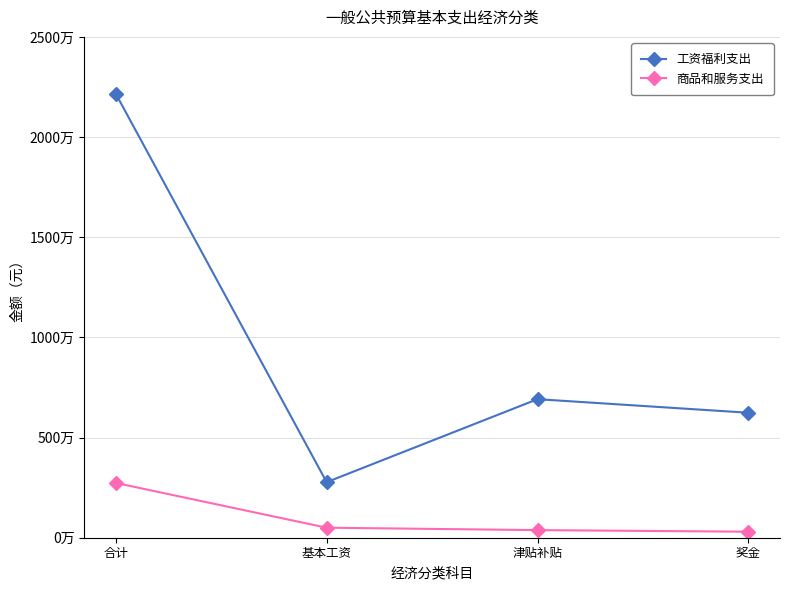

What are all the series names shown in the legend?

工资福利支出, 商品和服务支出